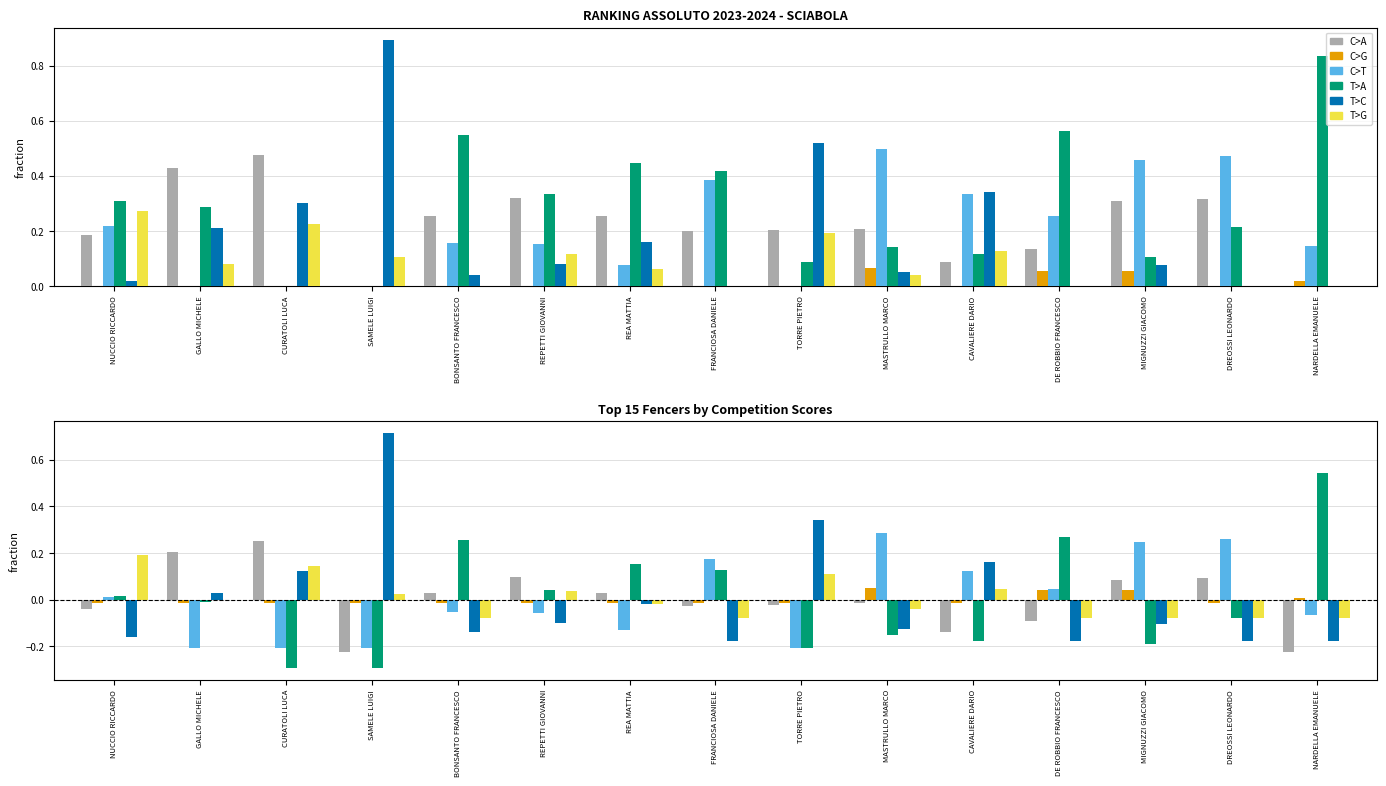

The value of T>A at MASTRULLO MARCO is -0.2. True or false?

False